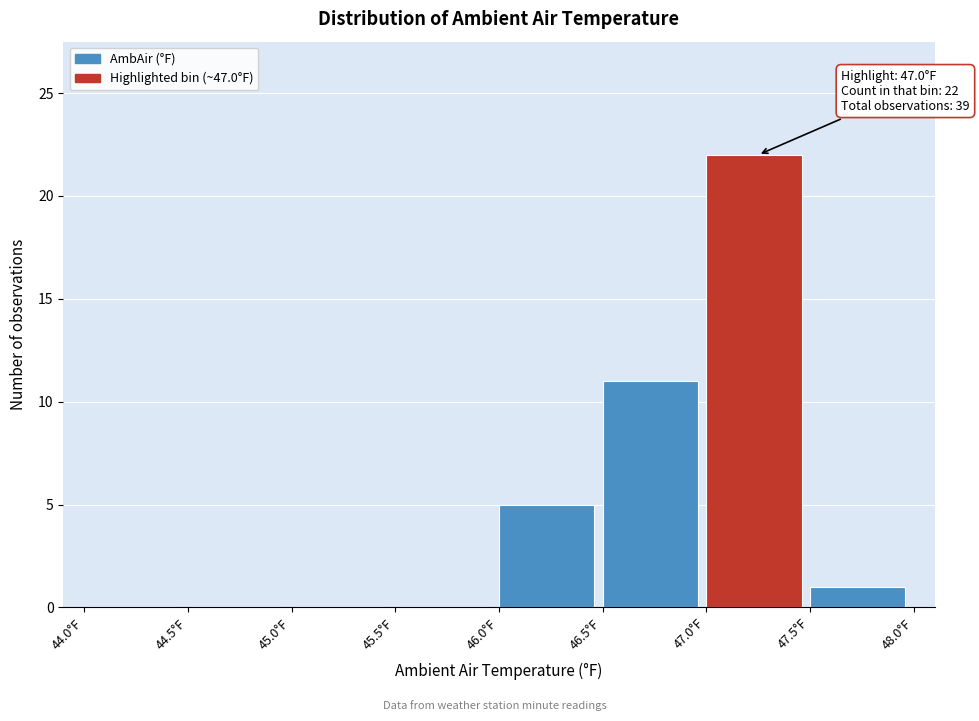

Over which range of the x-axis is the bar tallest?

47.0 to 47.5